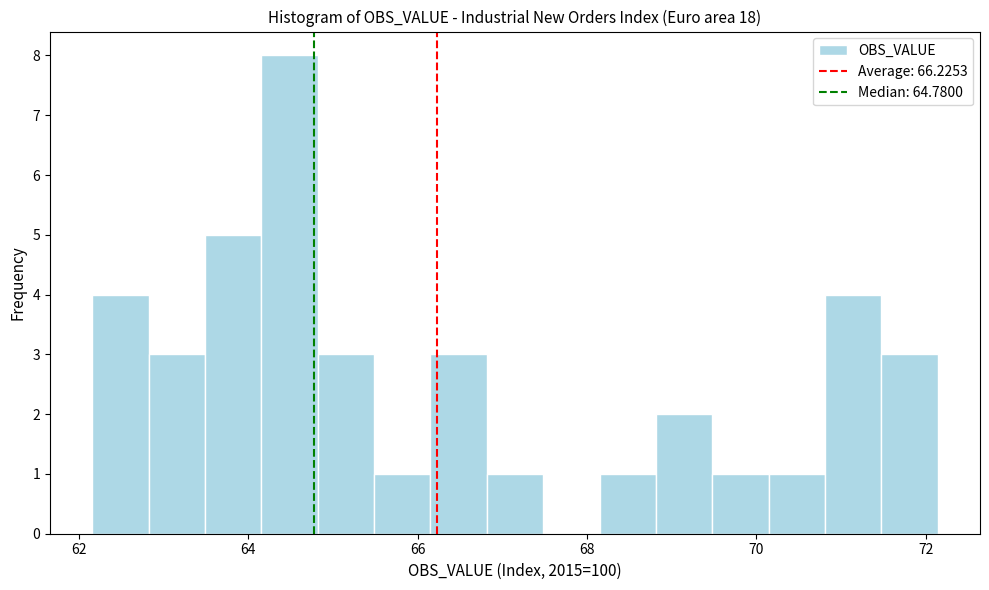

Read against the x-axis, roughly where is the centre of the tallest bar?

64.4